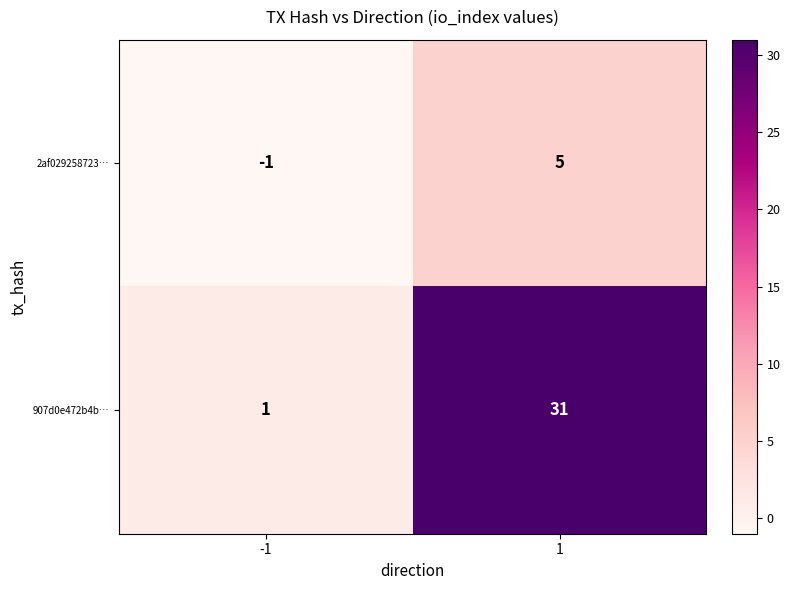

Reading right to left, what are all the values shown in this chart?

2af029258723…: 1=5	-1=-1
907d0e472b4b…: 1=31	-1=1